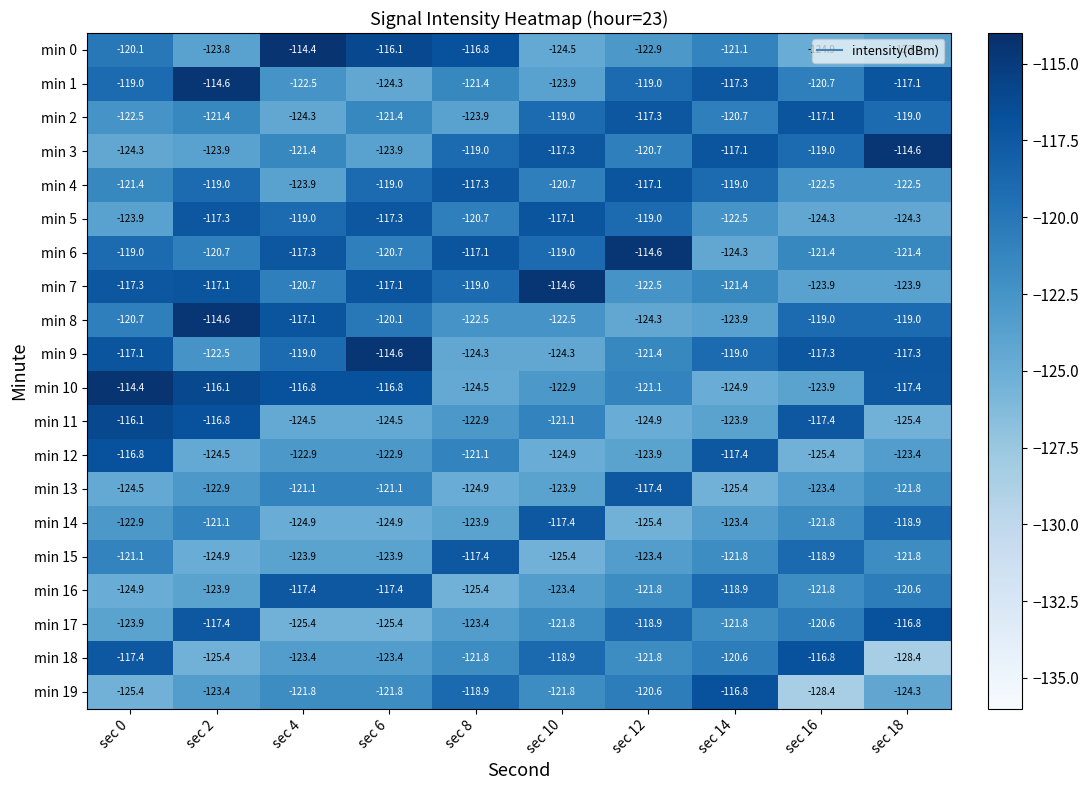

What is the average value of the min 13 series?

-122.6